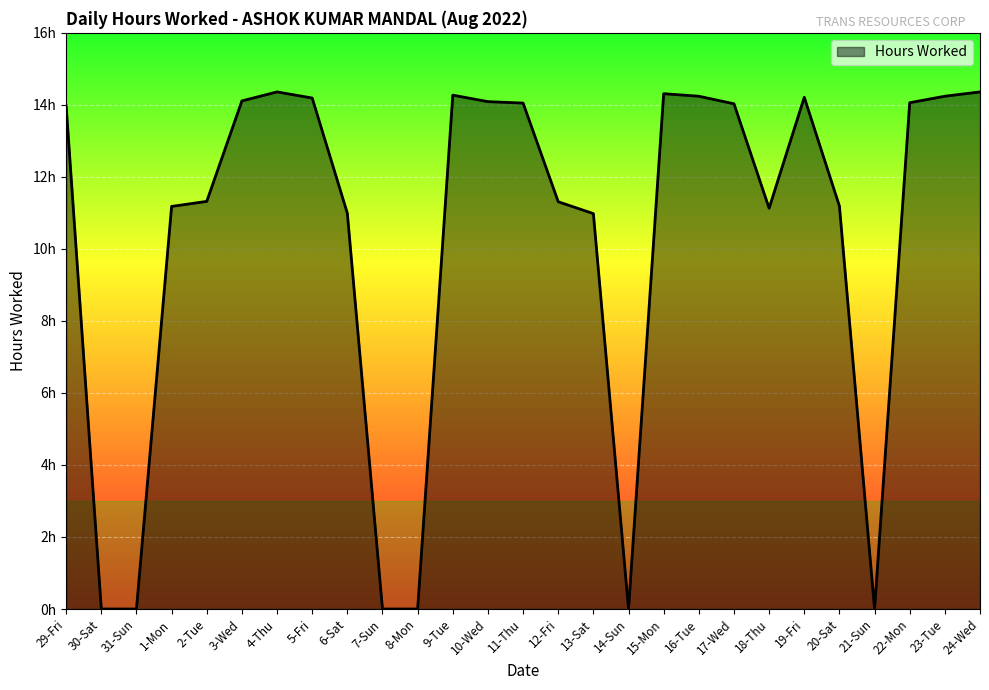

Does the chart have visible grid lines?

Yes